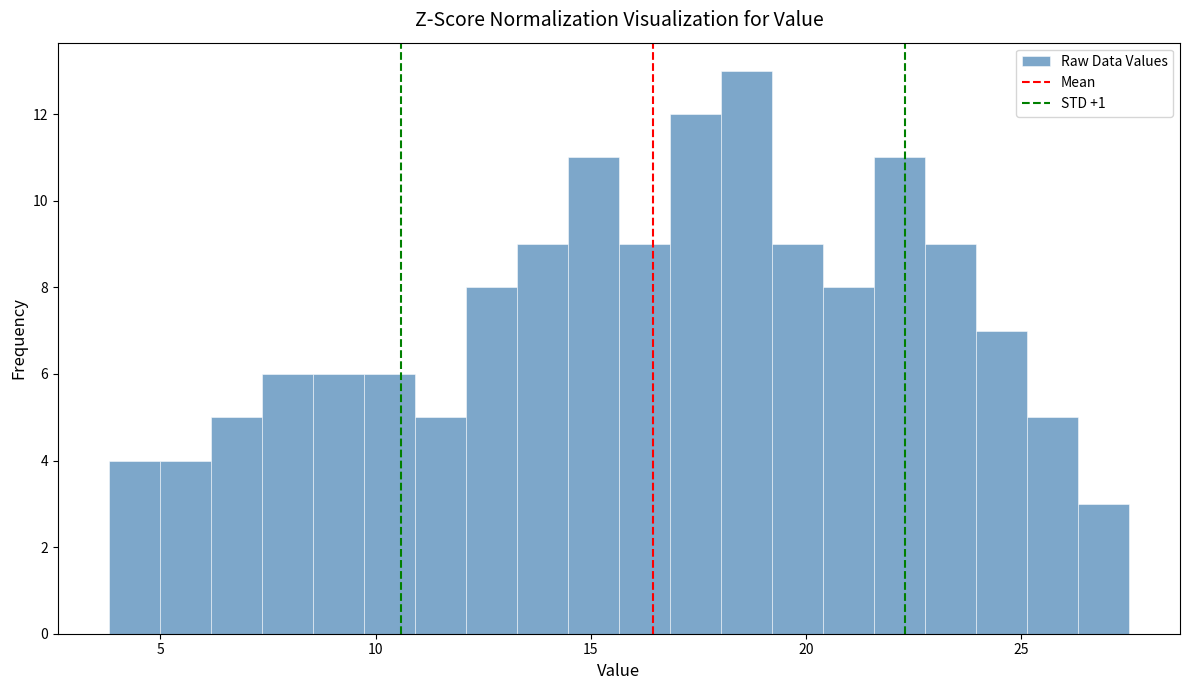

Read against the x-axis, roughly where is the centre of the tallest bar?

18.5